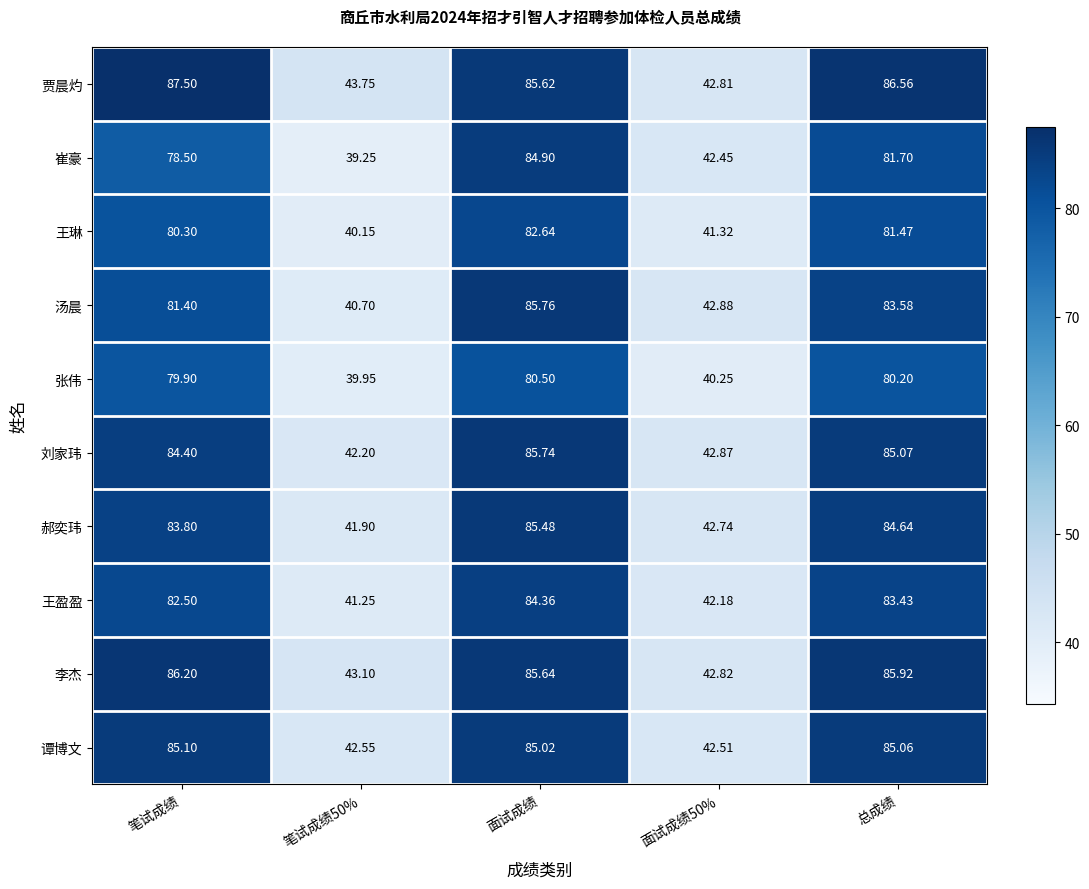

Between 笔试成绩50% and 总成绩, which series saw the biggest shift?

汤晨